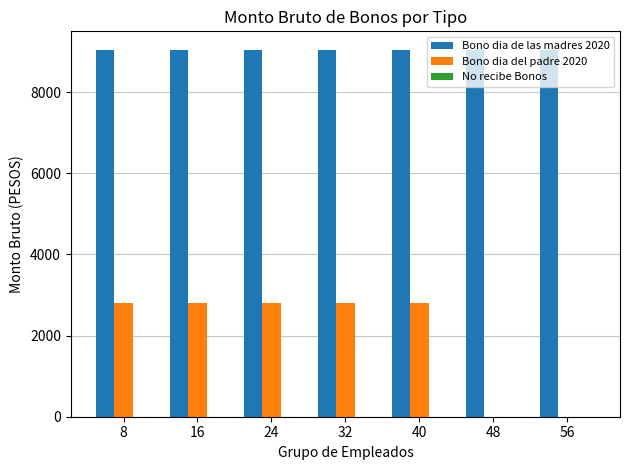

Is the value of Bono dia del padre 2020 at 8 greater than the value of Bono dia de las madres 2020 at 24?

No